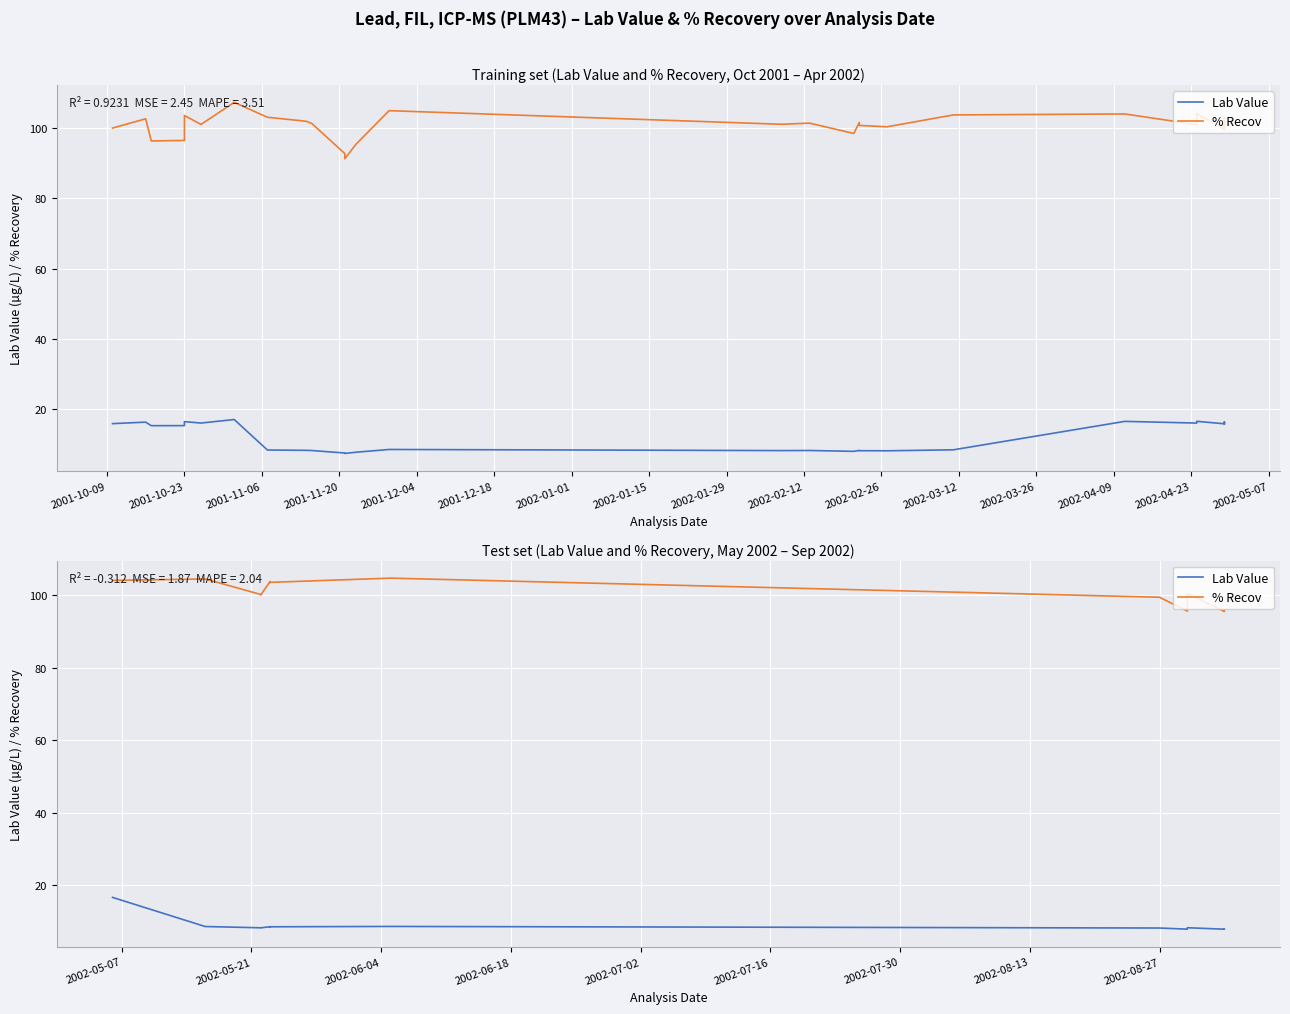

Which series has the widest spread of values?

% Recov